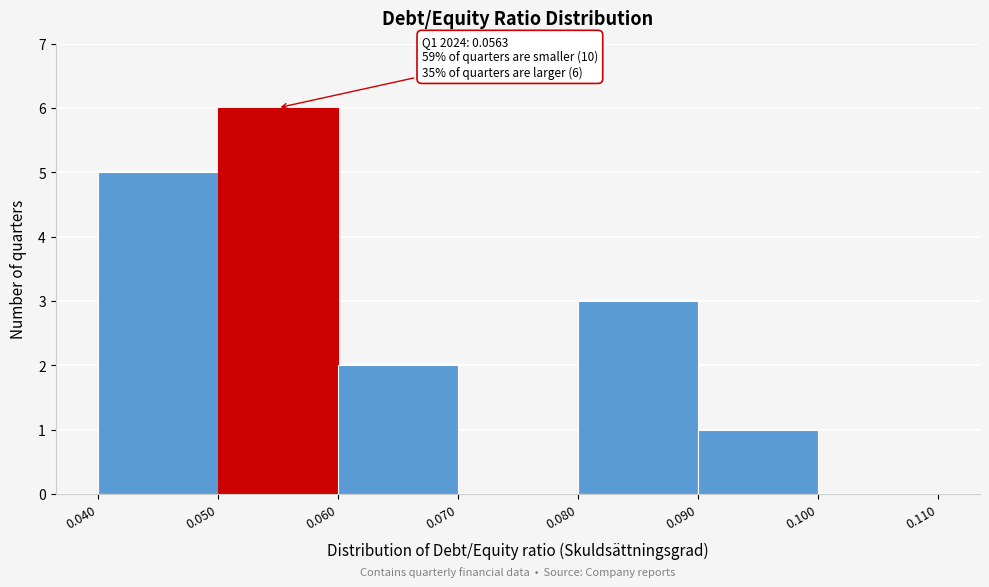

Over which range of the x-axis is the bar tallest?

0.050 to 0.060